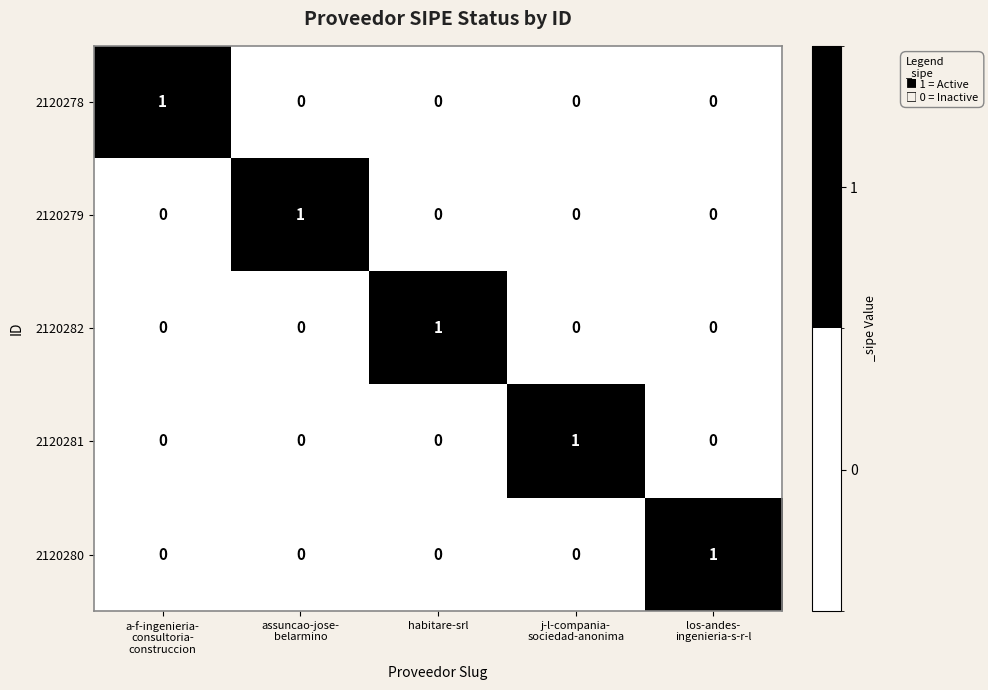

At how many categories does at least one series exceed 0?

5